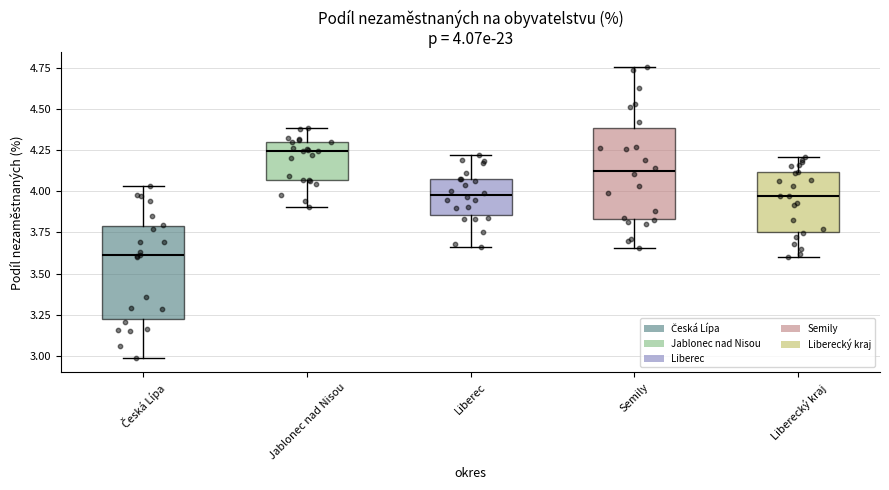

Which box has the lowest median line?

Česká Lípa